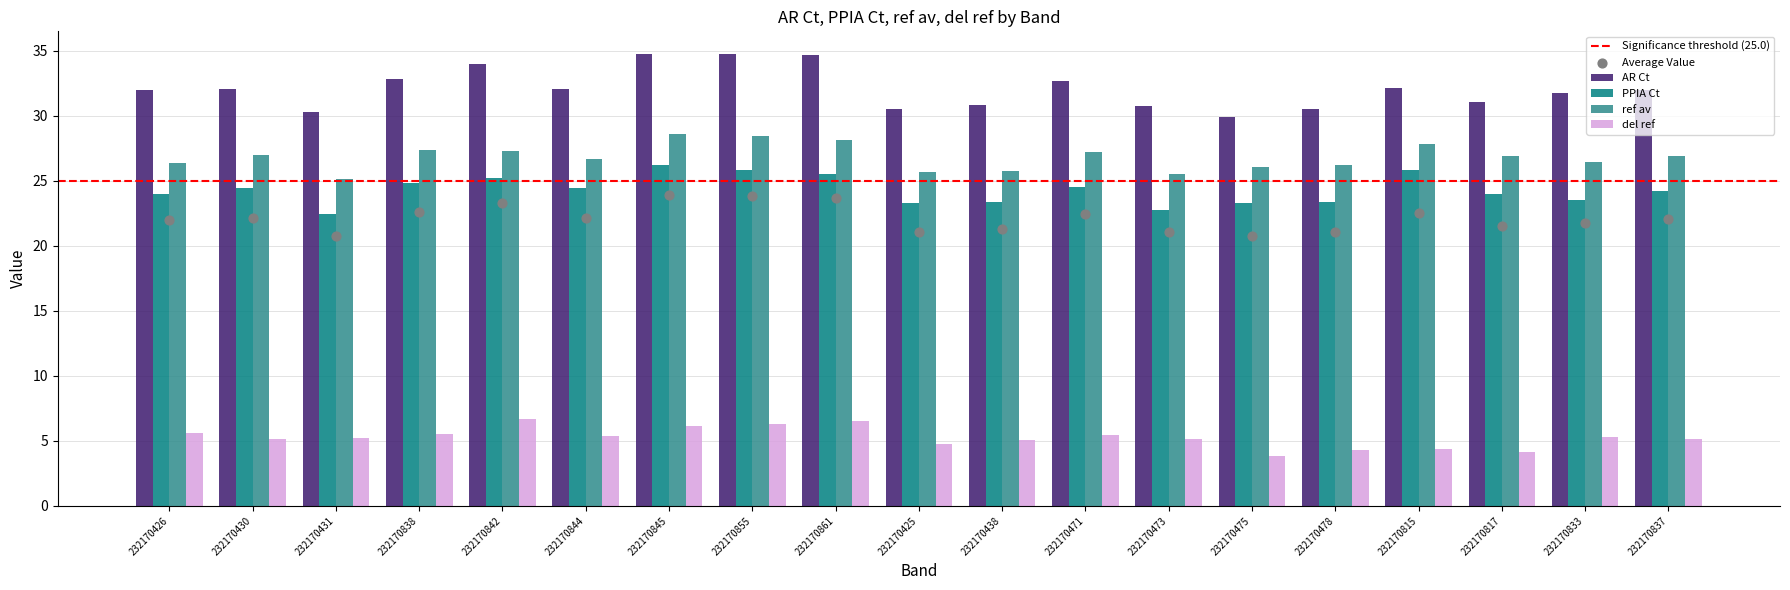

Which series contains the lowest Y value?

del ref